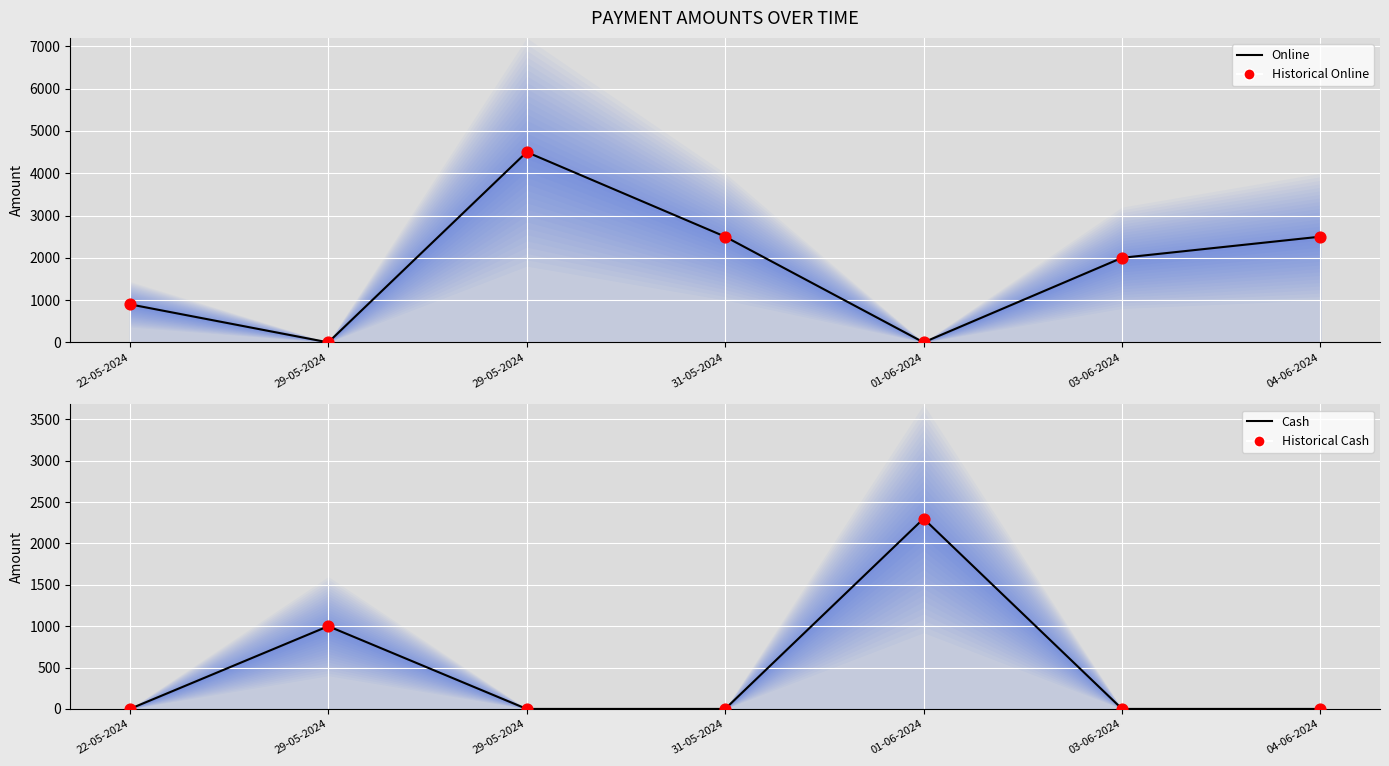

At how many categories does at least one series exceed 4119?

1